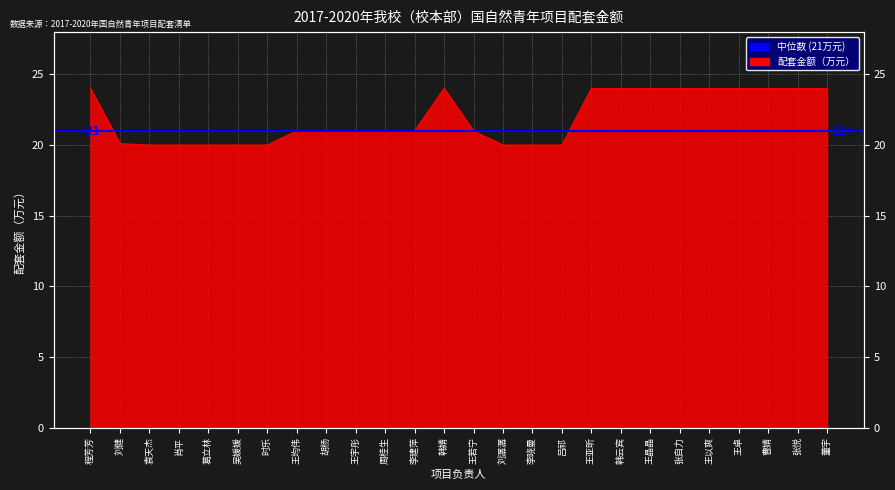

What is the average value?

21.9